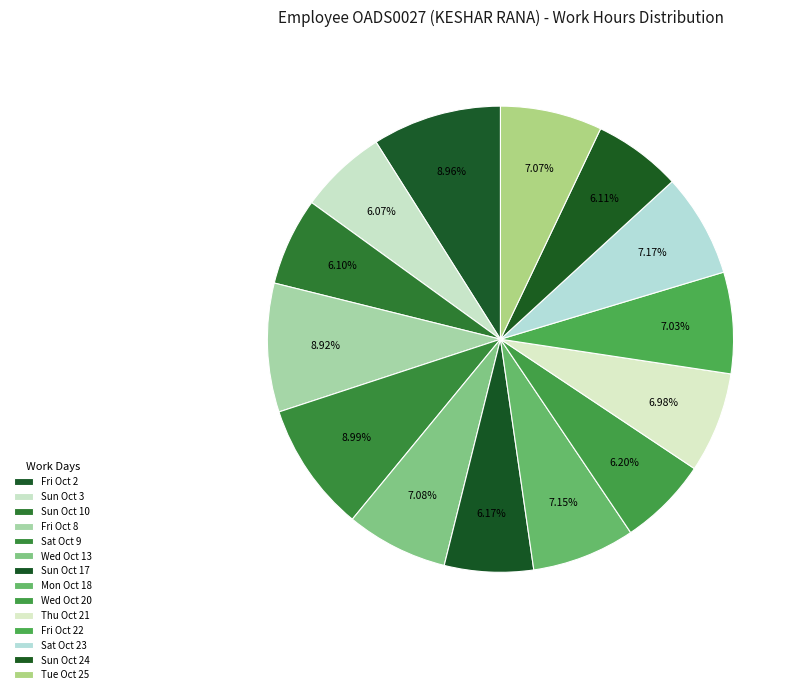

What percentage is NOT represented by Mon Oct 18?

92.9%